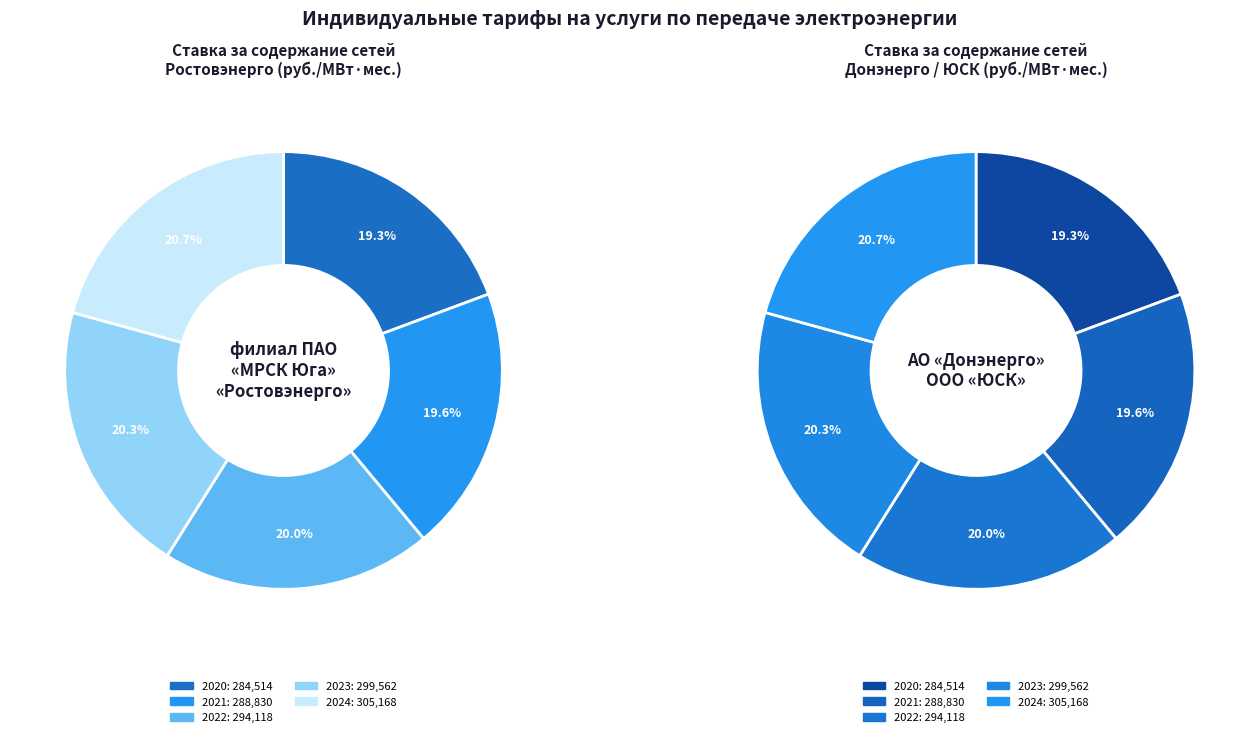

To the nearest percent, what is the combined percentage of 2020 and 2023?

40%